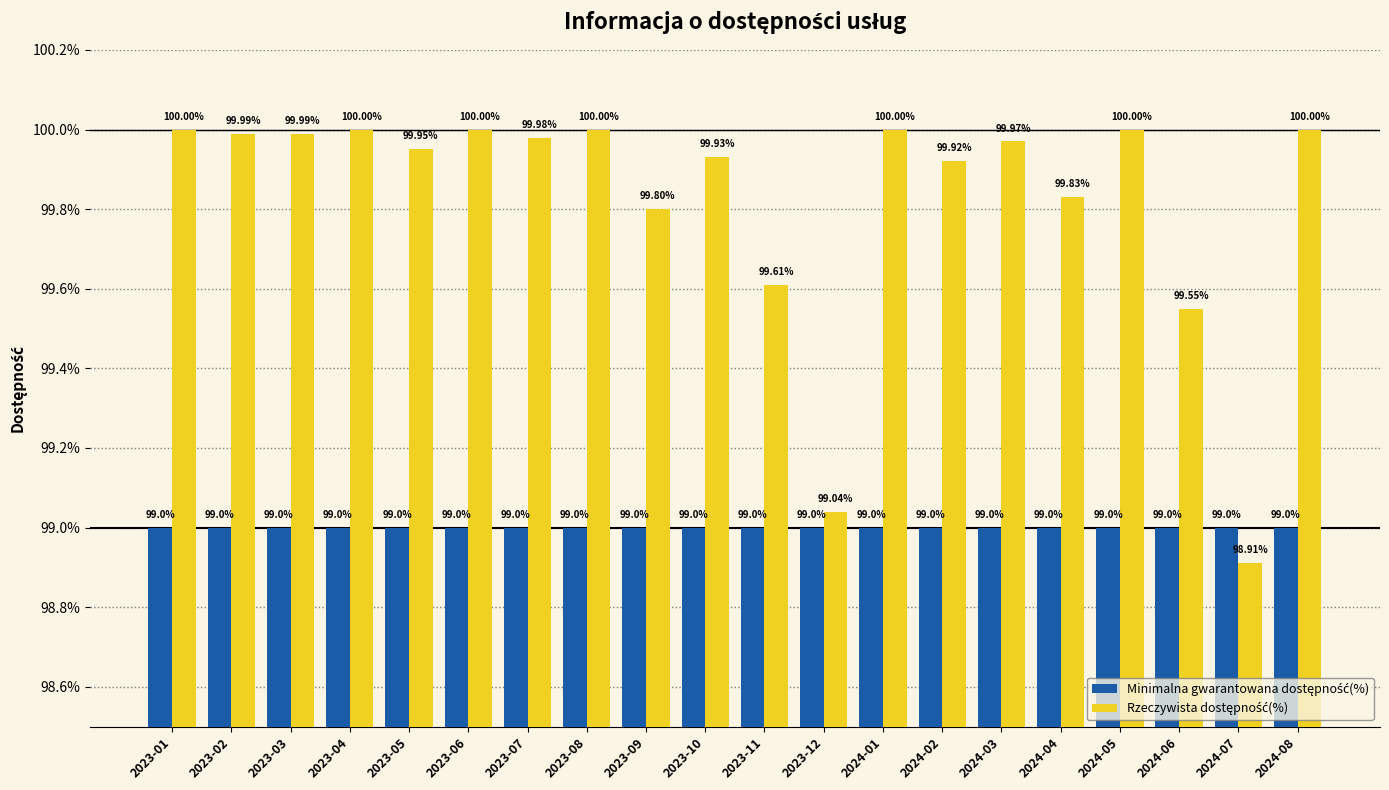

Are the bars horizontal?

No